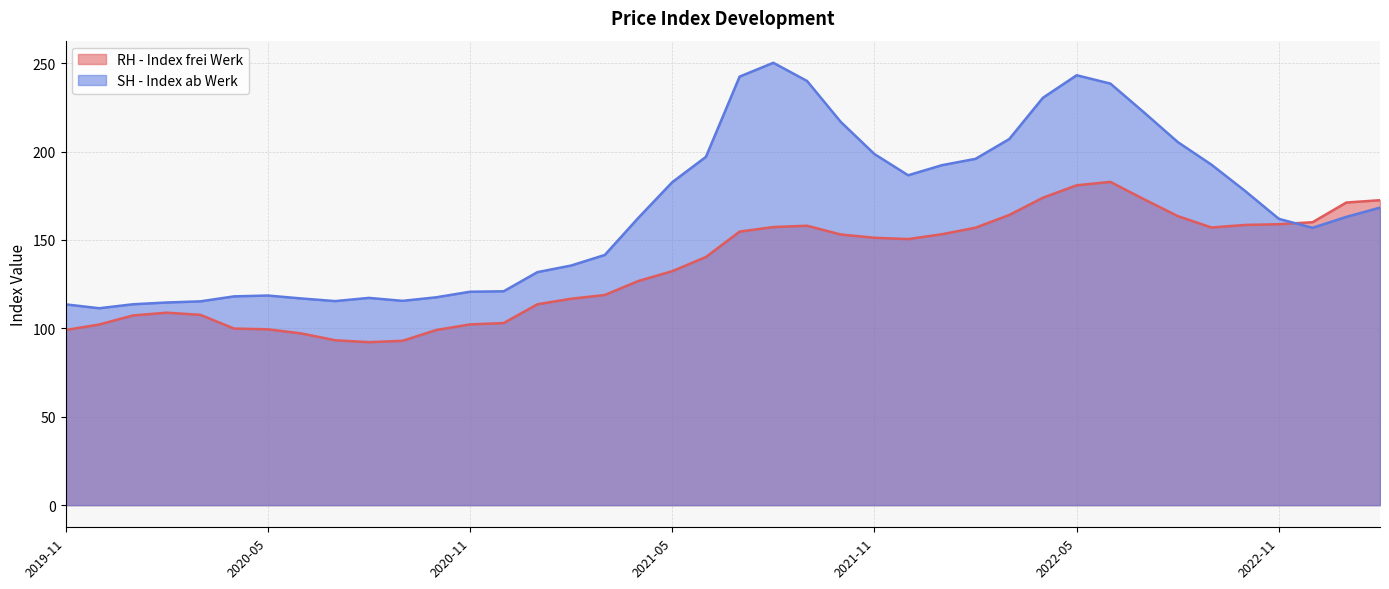

Is it true that RH - Index frei Werk equals 158.9 at 2022-11?

True